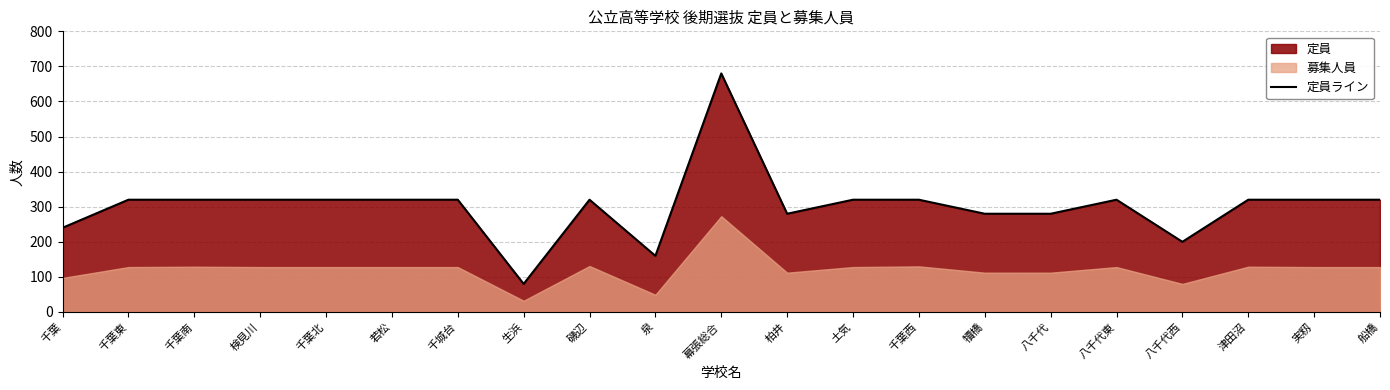

What is the label of the 1st point from the left?

千葉